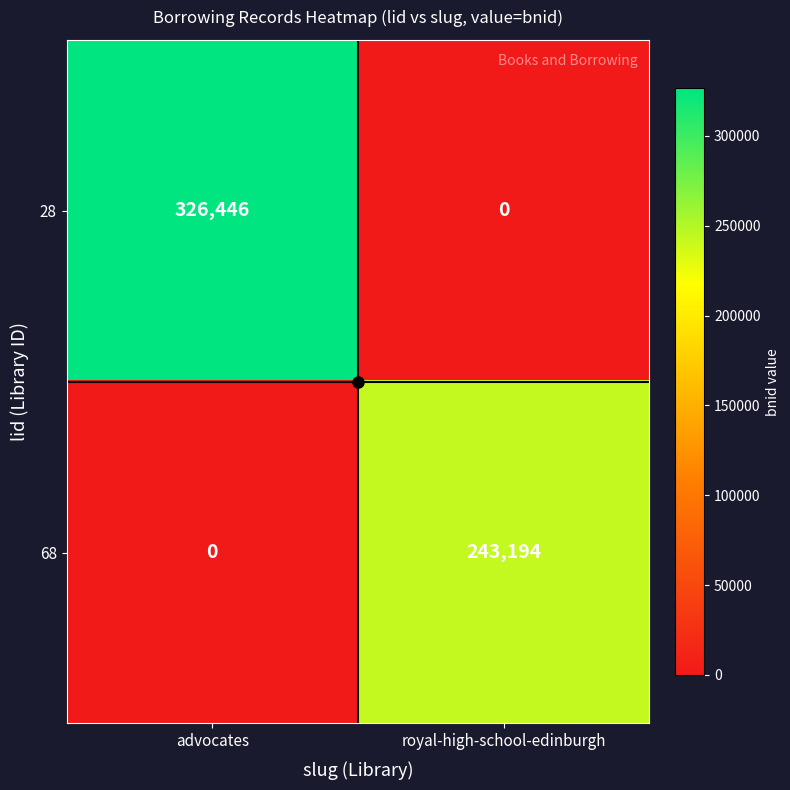

Count the number of data series in this chart.

2